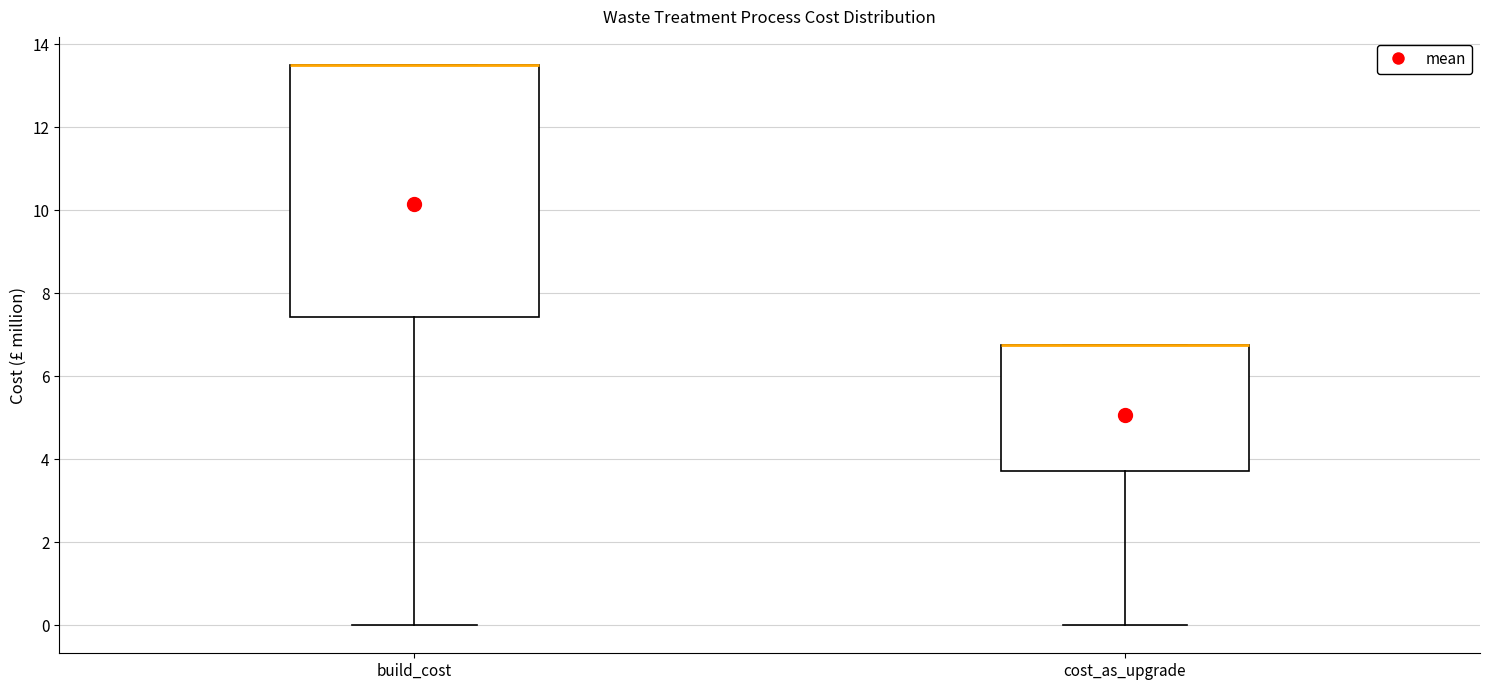

Reading left to right, read every box against the y-axis: the position of its median line, the range the box covers, and the ends of its whiskers. The values are not printed on the chart, so give them approximately, as read against the axis.

build_cost: median 13.6 (drawn on the box's upper edge), box 7.4 to 13.6, whiskers 0.0 to 13.6
cost_as_upgrade: median 6.8 (drawn on the box's upper edge), box 3.8 to 6.8, whiskers 0.0 to 6.8